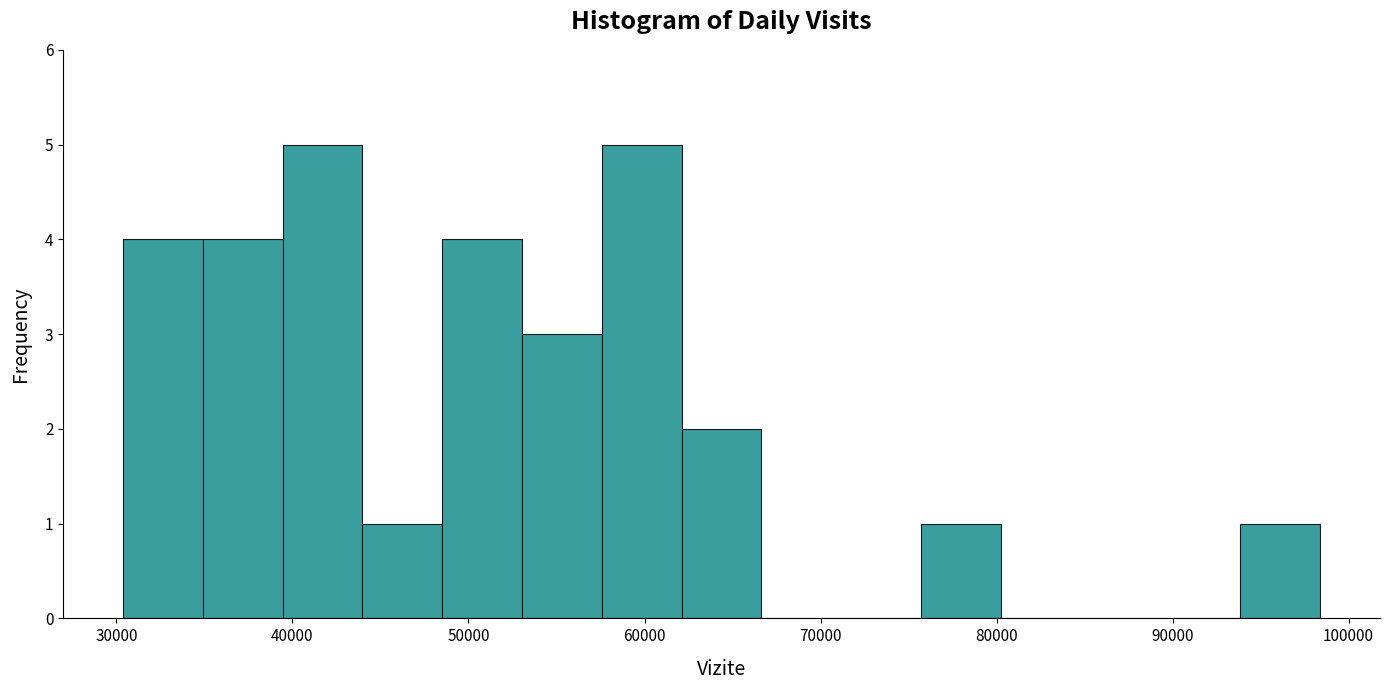

How tall is the bar that spans 62000 to 67000 on the x-axis? Neither the bar edges nor the heights are printed on the chart, so give them approximately, as read against the axes.

2